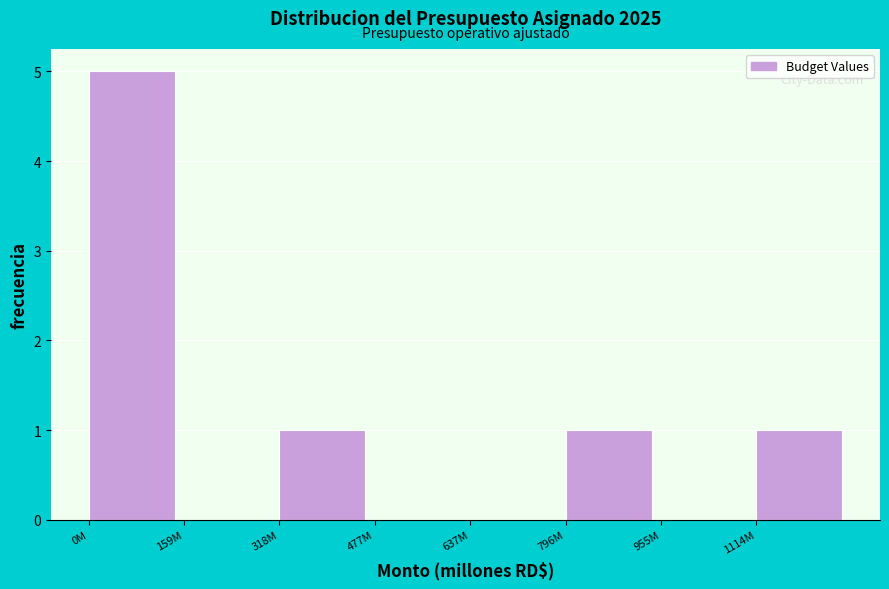

Reading right to left, list all the values displayed in this chart.

1114M=1	955M=0	796M=1	637M=0	477M=0	318M=1	159M=0	0M=5